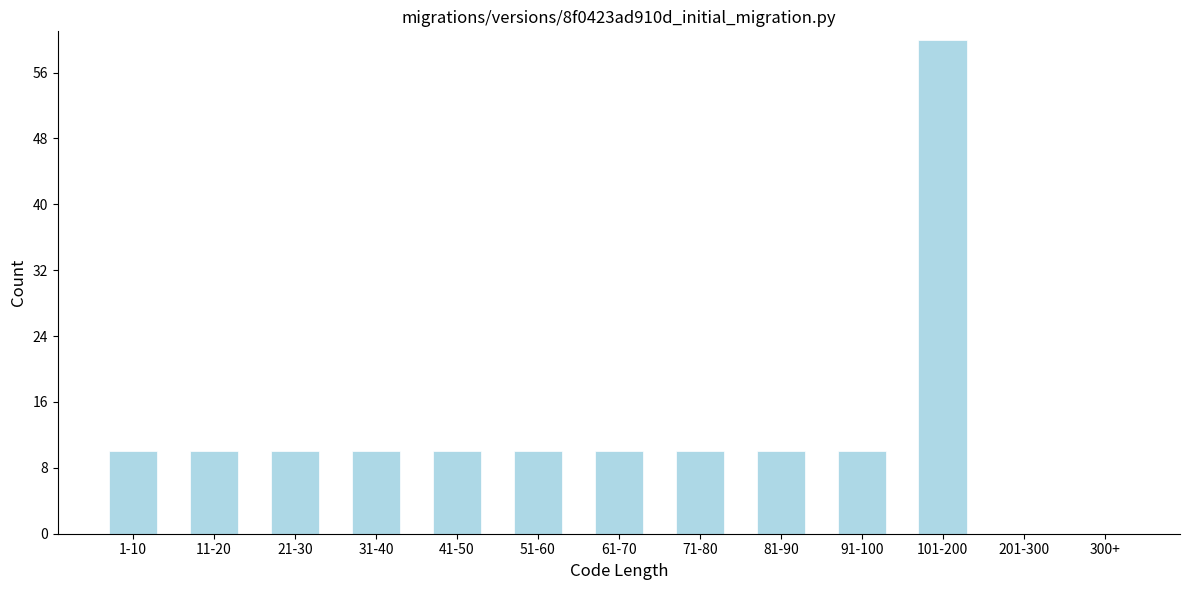

Reading left to right, extract all data points from this chart.

1-10=10	11-20=10	21-30=10	31-40=10	41-50=10	51-60=10	61-70=10	71-80=10	81-90=10	91-100=10	101-200=60	201-300=0	300+=0